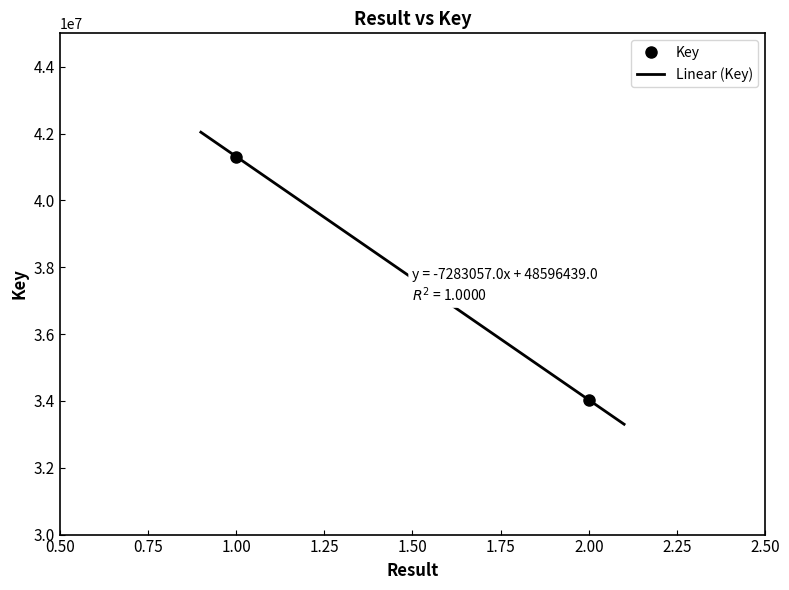

How many data points does each series have?

2